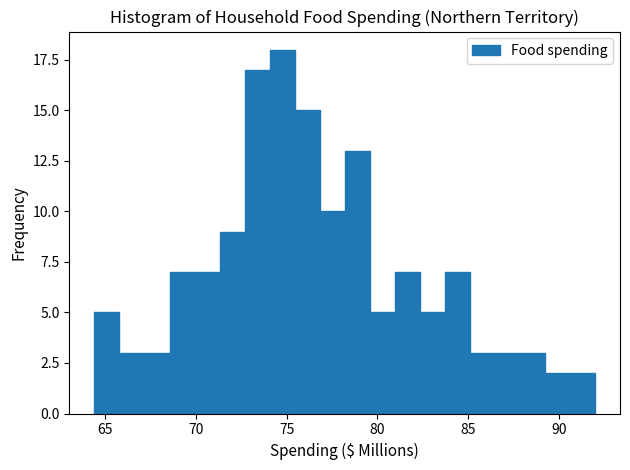

Around what value on the x-axis is the tallest bar? Give the approximate position of its centre, as read against the axis.

75.0